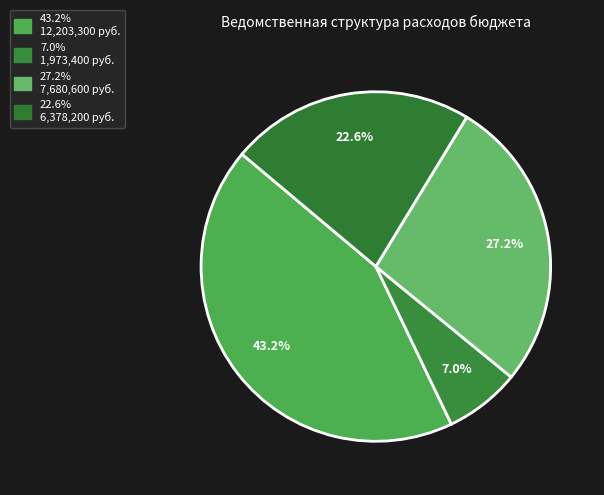

How many slices are in this pie chart?

4